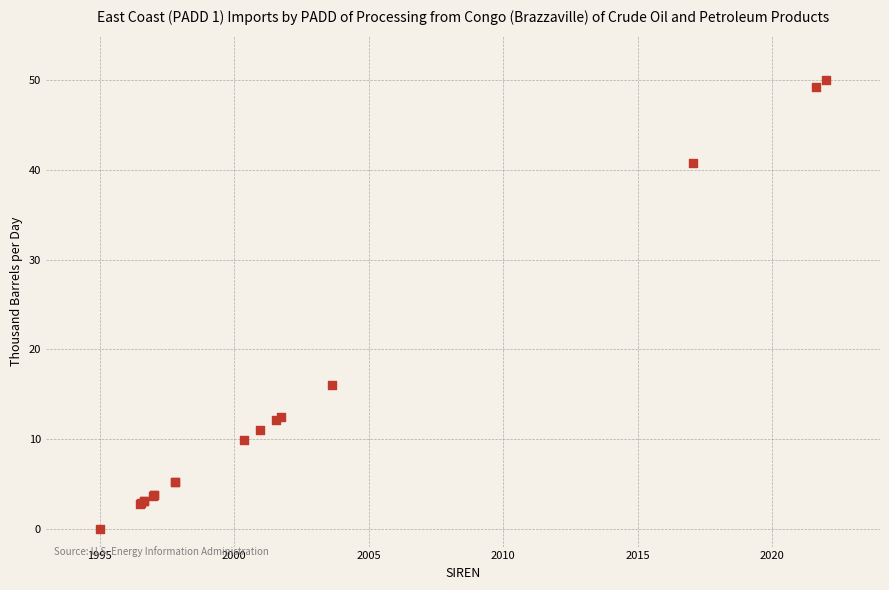

What Y value in the scatter plot is closest to 25?

16.0